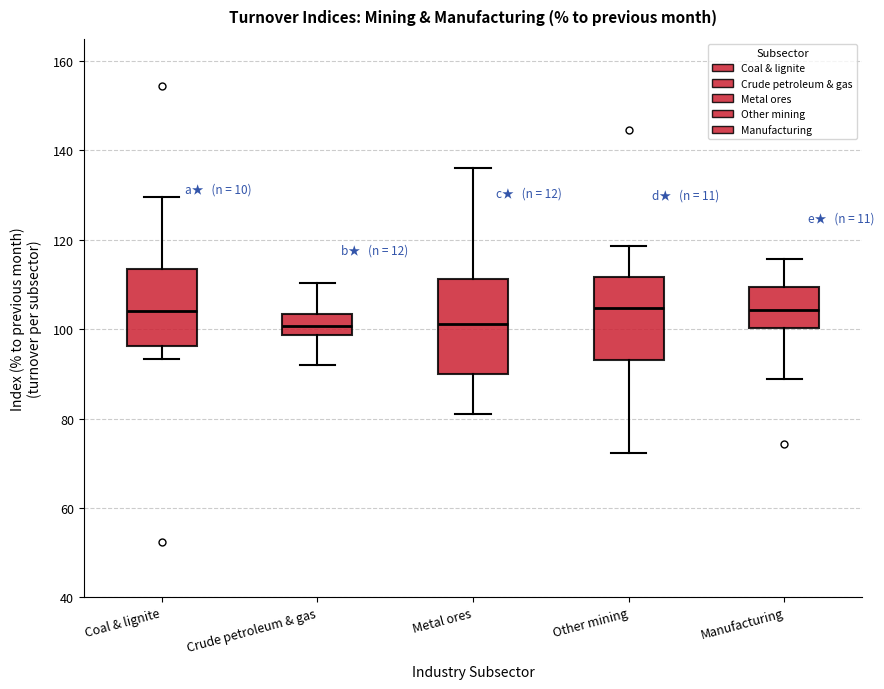

Reading left to right, transcribe this box plot: for each box, give where its median line is, the range the box spans, and where its two whiskers end, as read against the y-axis. The values are not printed on the chart, so give them approximately, as read against the axis.

Coal & lignite: median 104, box 96 to 114, whiskers 94 to 130
Crude petroleum & gas: median 100, box 98 to 104, whiskers 92 to 110
Metal ores: median 102, box 90 to 112, whiskers 82 to 136
Other mining: median 104, box 94 to 112, whiskers 72 to 118
Manufacturing: median 104, box 100 to 110, whiskers 88 to 116